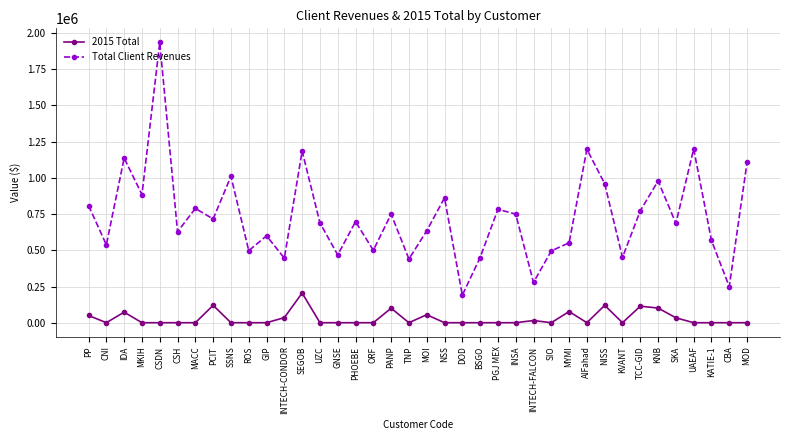

True or false: 2015 Total and Total Client Revenues intersect in this chart.

False